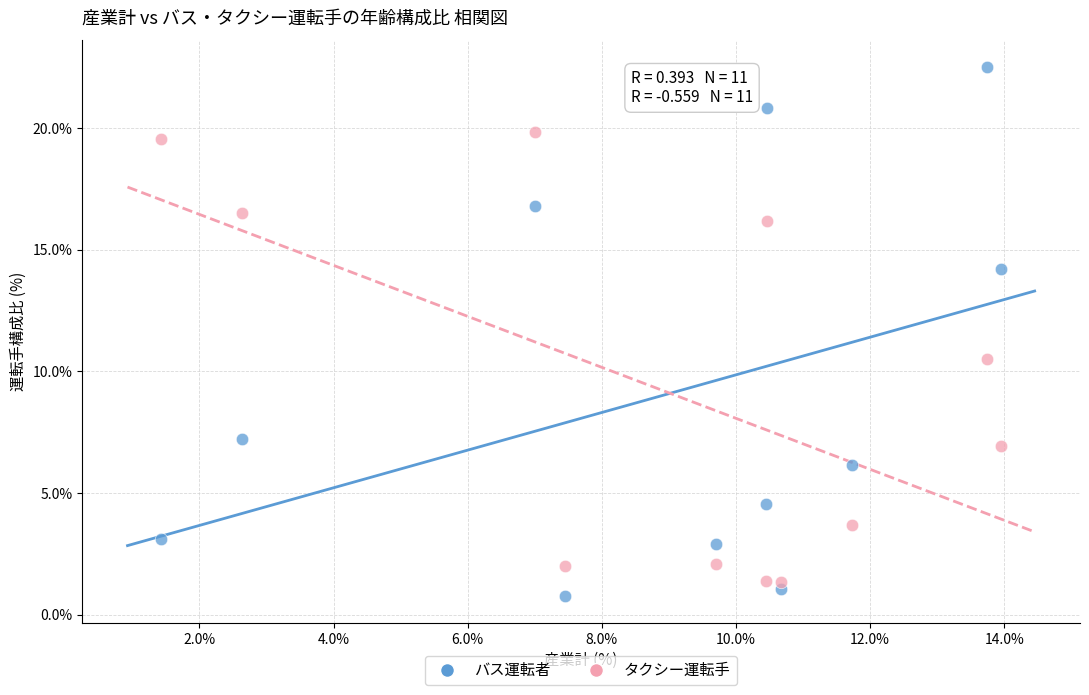

Which series reaches the maximum Y coordinate?

バス運転者